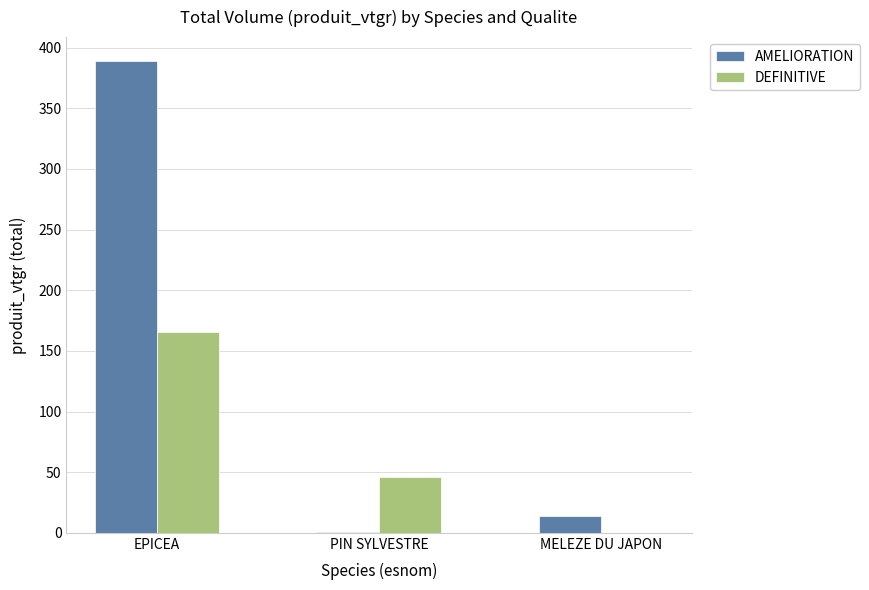

What are all the series names shown in the legend?

AMELIORATION, DEFINITIVE